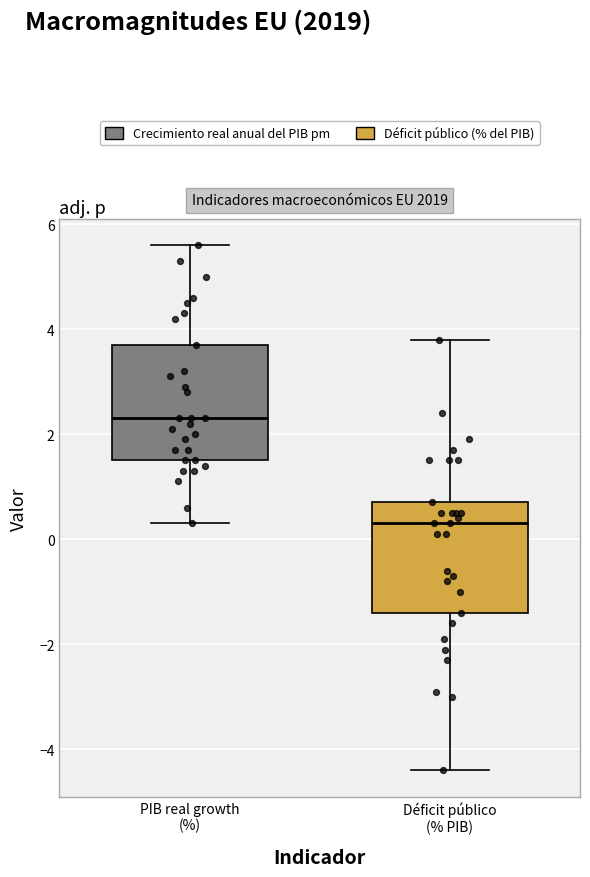

Reading left to right, read every box against the y-axis: the position of its median line, the range the box covers, and the ends of its whiskers. The values are not printed on the chart, so give them approximately, as read against the axis.

PIB real growth (%): median 2.4, box 1.6 to 3.8, whiskers 0.4 to 5.6
Déficit público (% PIB): median 0.4, box -1.4 to 0.8, whiskers -4.4 to 3.8